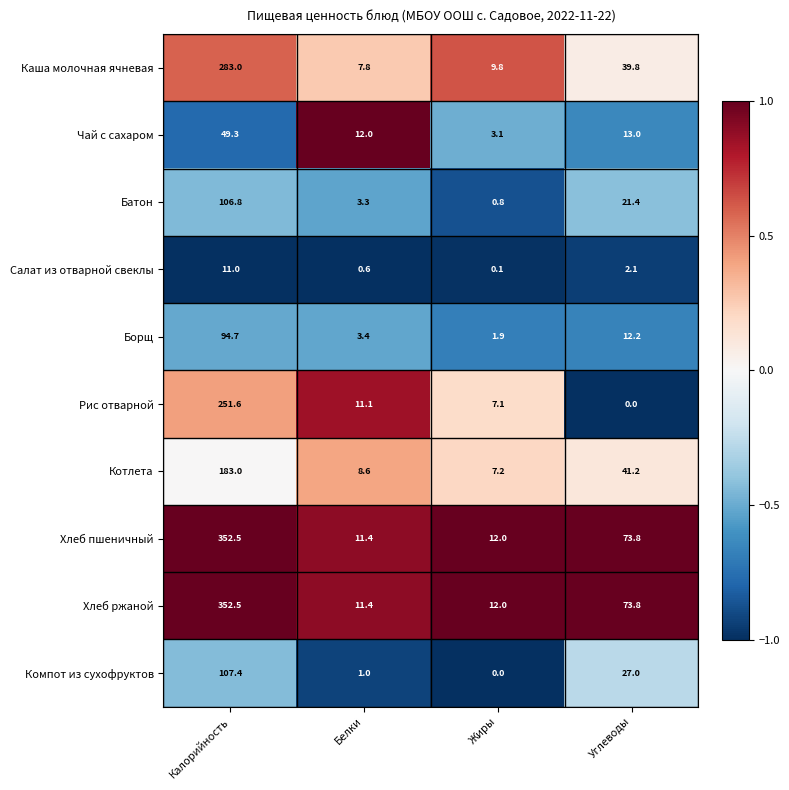

At how many categories does at least one series exceed 0?

4